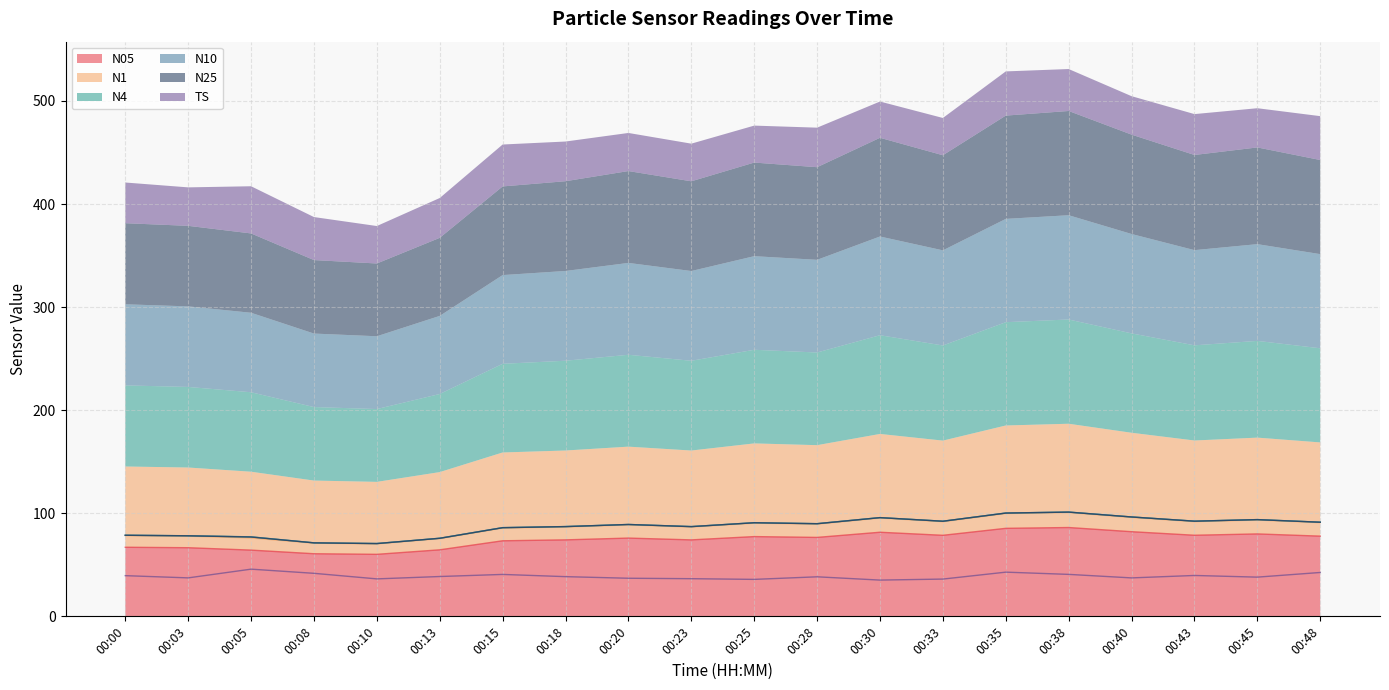

What are all the series names shown in the legend?

N05, N1, N4, N10, N25, TS